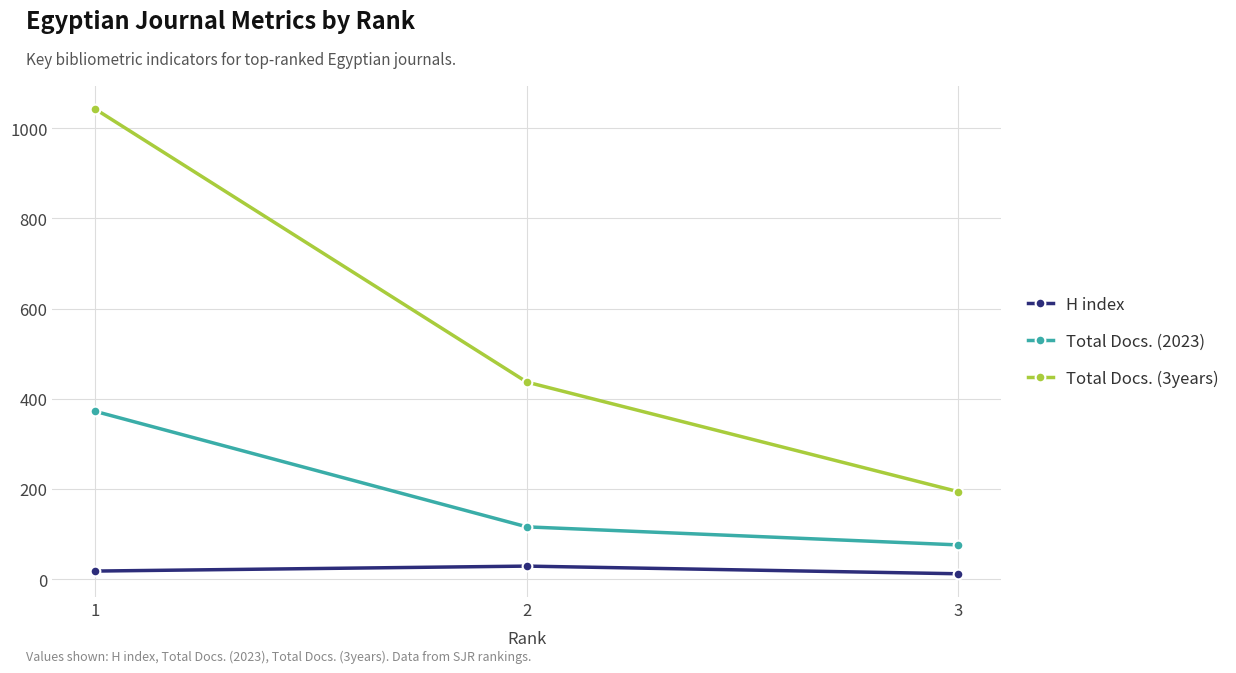

How many H index values are between 12 and 29?

3